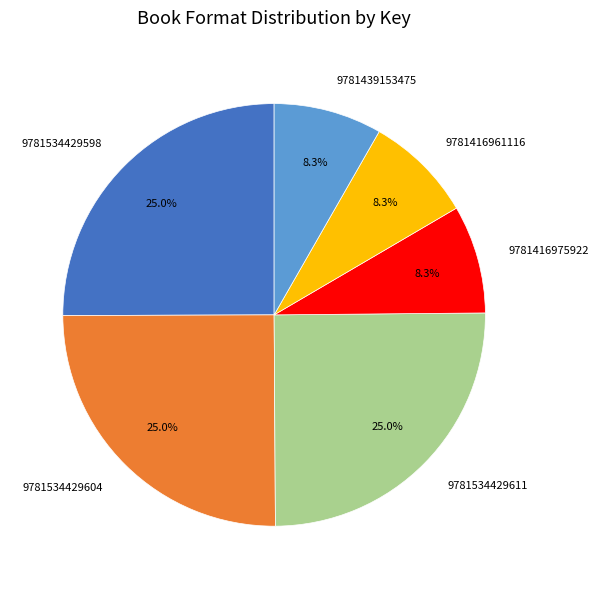

What percentage is the 9781534429611 slice, to the nearest percent?

25%